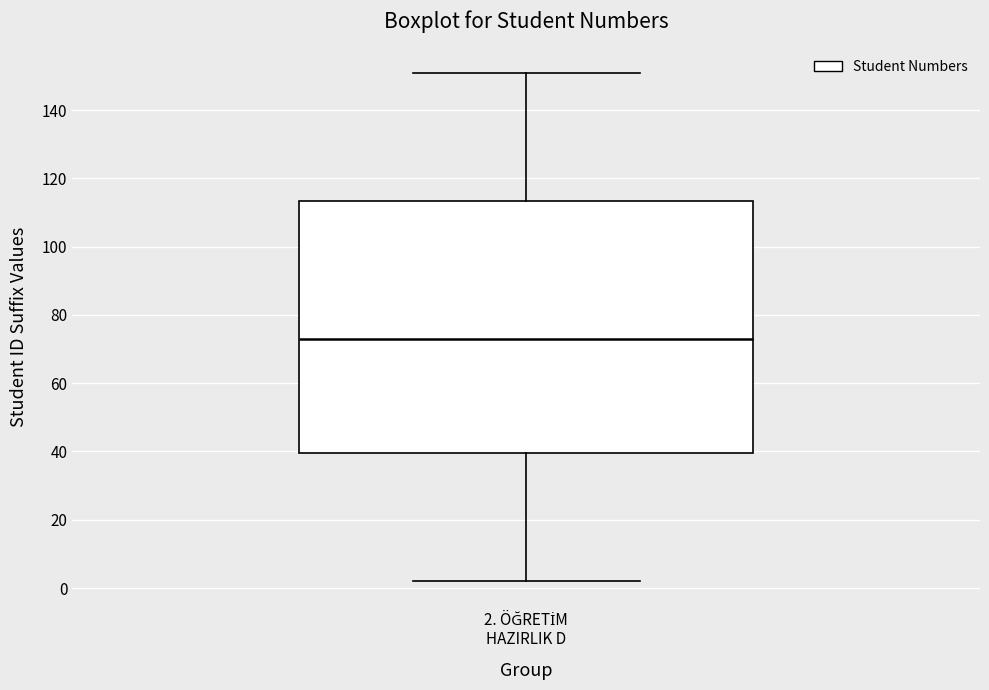

Read this box plot against the y-axis: the position of the median line, the range covered by the box, and the ends of both whiskers. The values are not printed on the chart, so give them approximately, as read against the axis.

median 74, box 40 to 114, whiskers 2 to 152